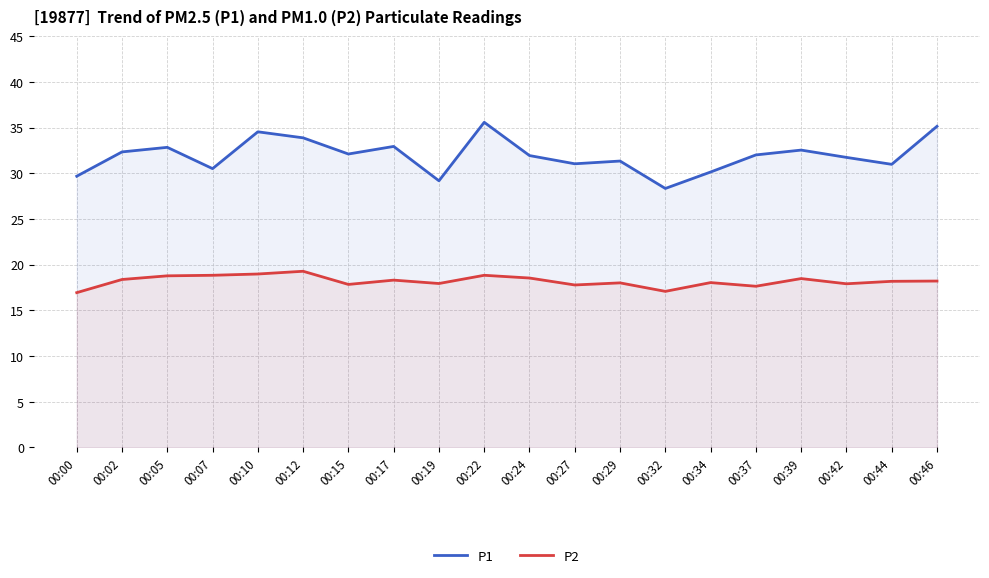

What is the value of the P2 point at the 5th from the left?

19.0